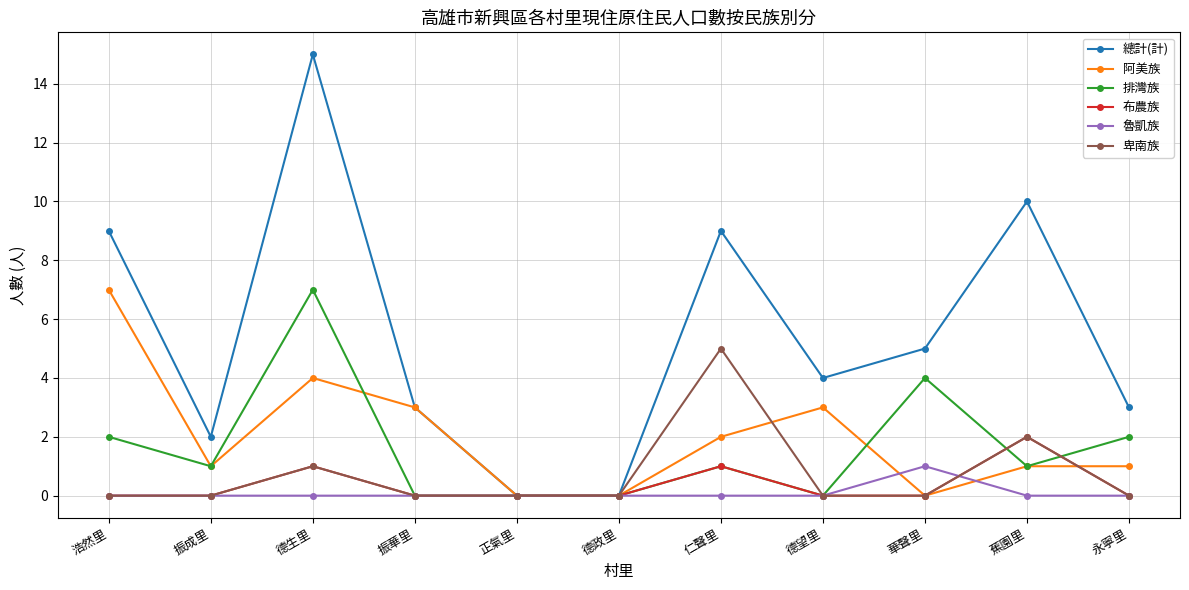

Reading left to right, transcribe all the data shown in this chart.

總計(計): 9	2	15	3	0	0	9	4	5	10	3
阿美族: 7	1	4	3	0	0	2	3	0	1	1
排灣族: 2	1	7	0	0	0	1	0	4	1	2
布農族: 0	0	1	0	0	0	1	0	0	2	0
魯凱族: 0	0	0	0	0	0	0	0	1	0	0
卑南族: 0	0	1	0	0	0	5	0	0	2	0